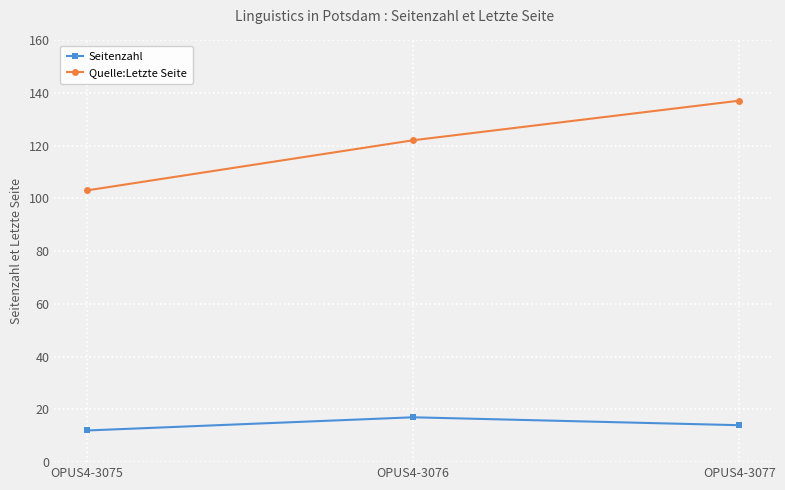

What is the difference between the second highest and minimum values in the Seitenzahl series?

2